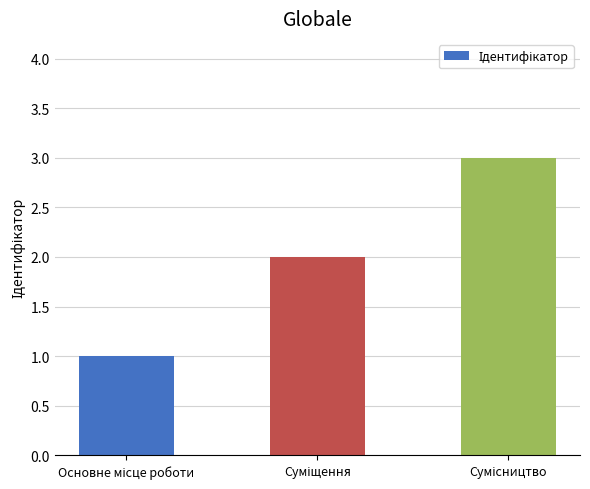

What is the average value?

2